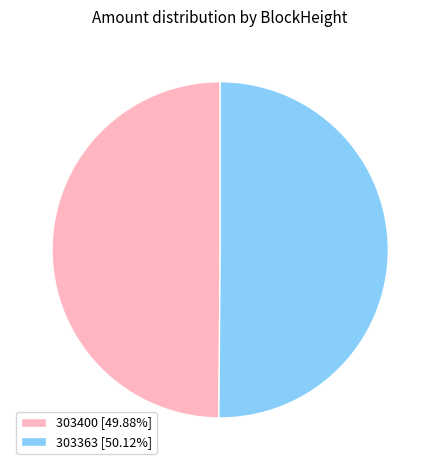

How many slices are in this pie chart?

2